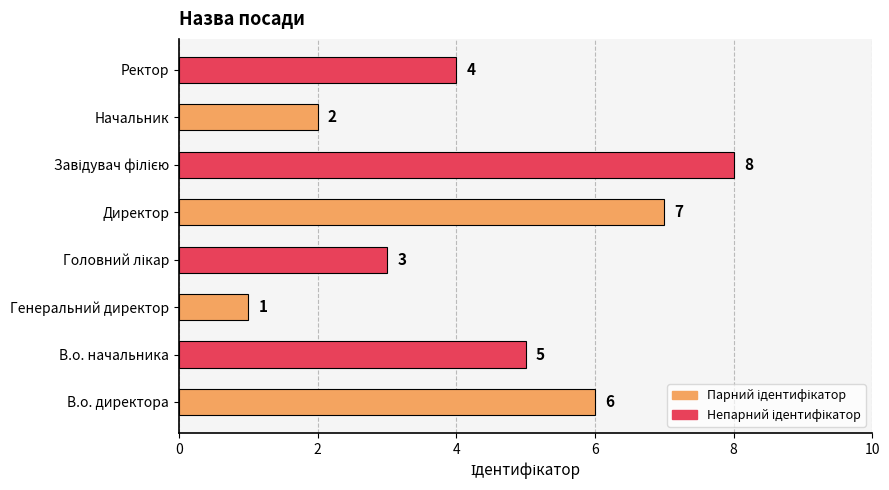

What is the difference between the maximum and second lowest values?

6